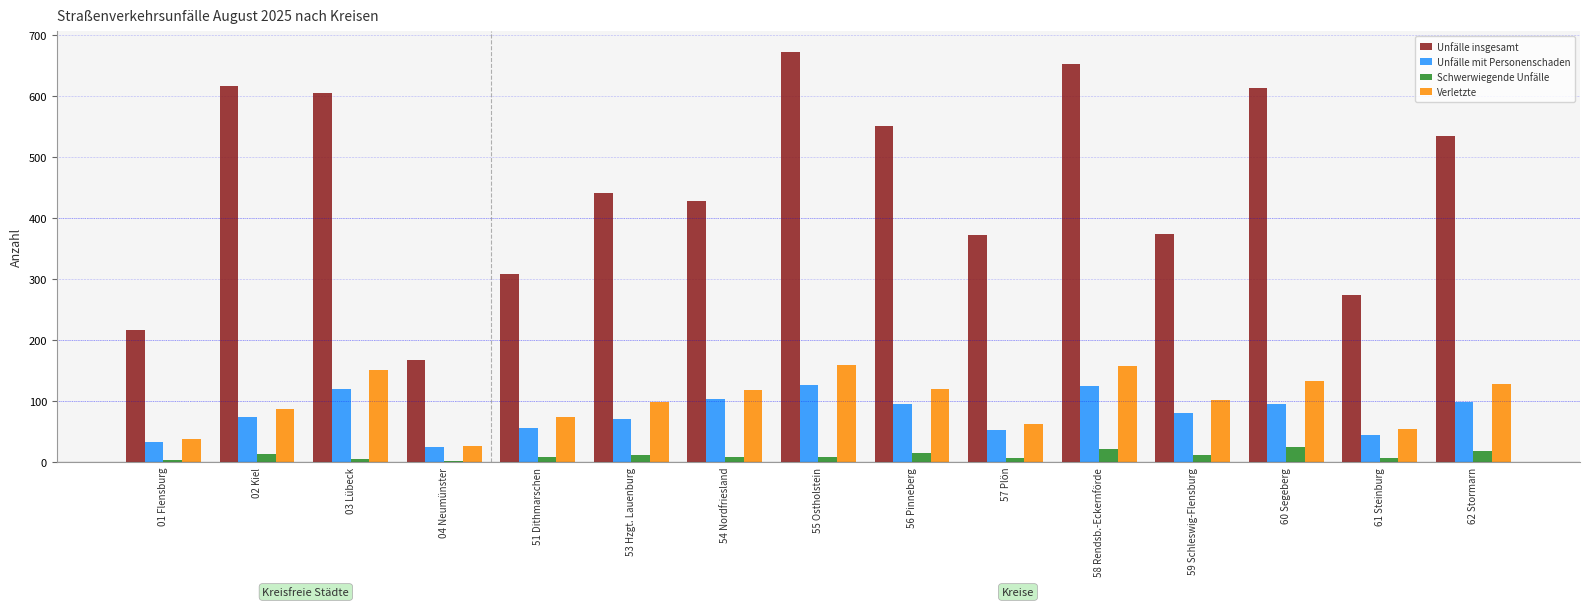

True or false: Verletzte has a value of 74 at 51 Dithmarschen.

True